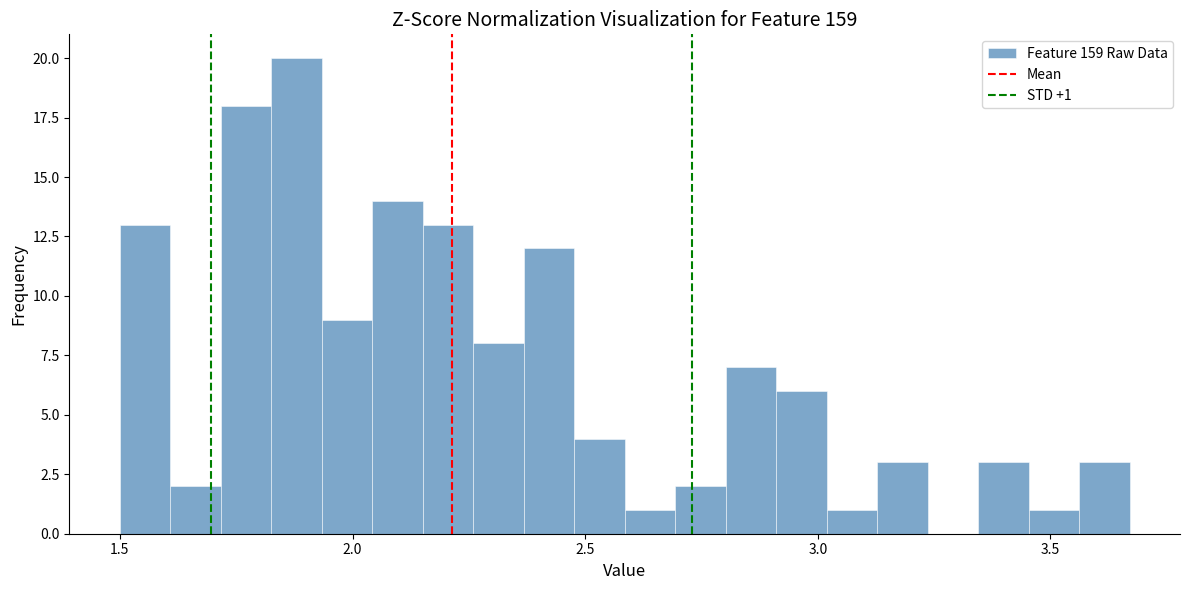

Around what value on the x-axis is the tallest bar? Give the approximate position of its centre, as read against the axis.

1.90